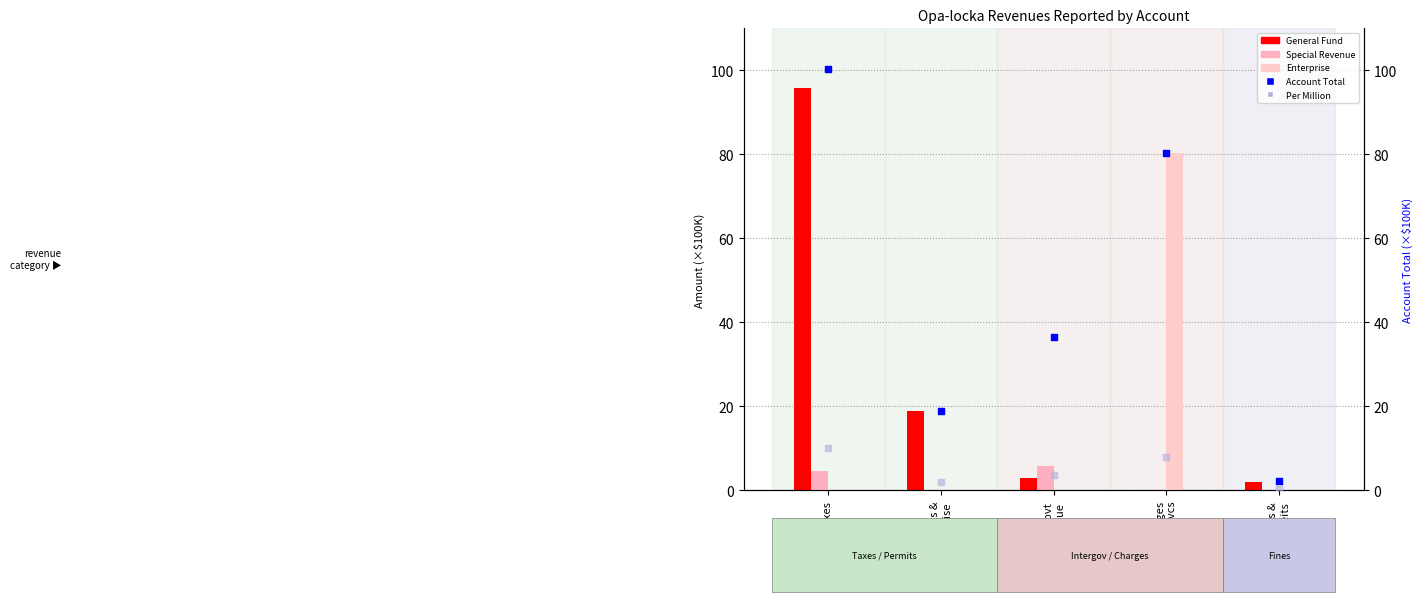

What is the total value across all series at Fines &
Forfeits?

4.8